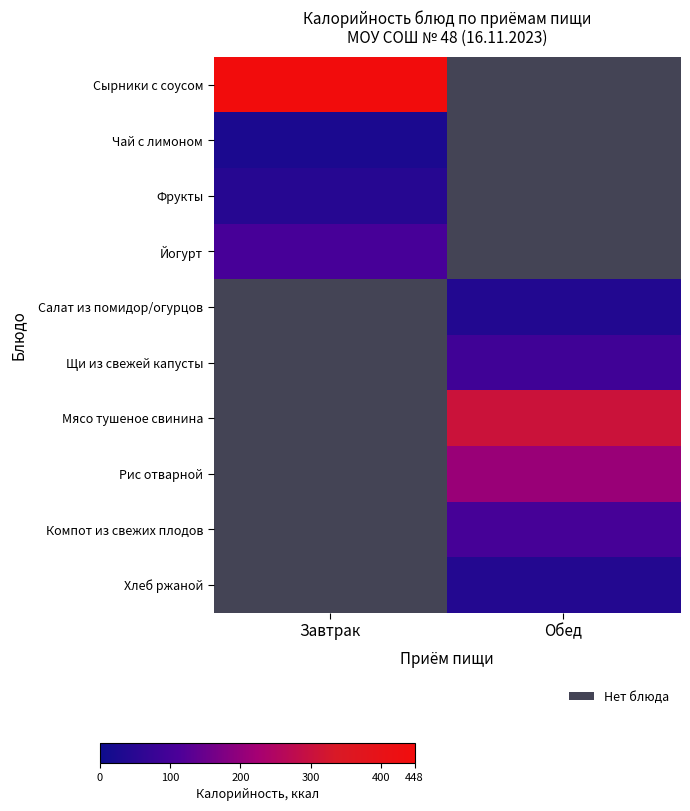

At which category does the chart reach its minimum across all series?

Обед